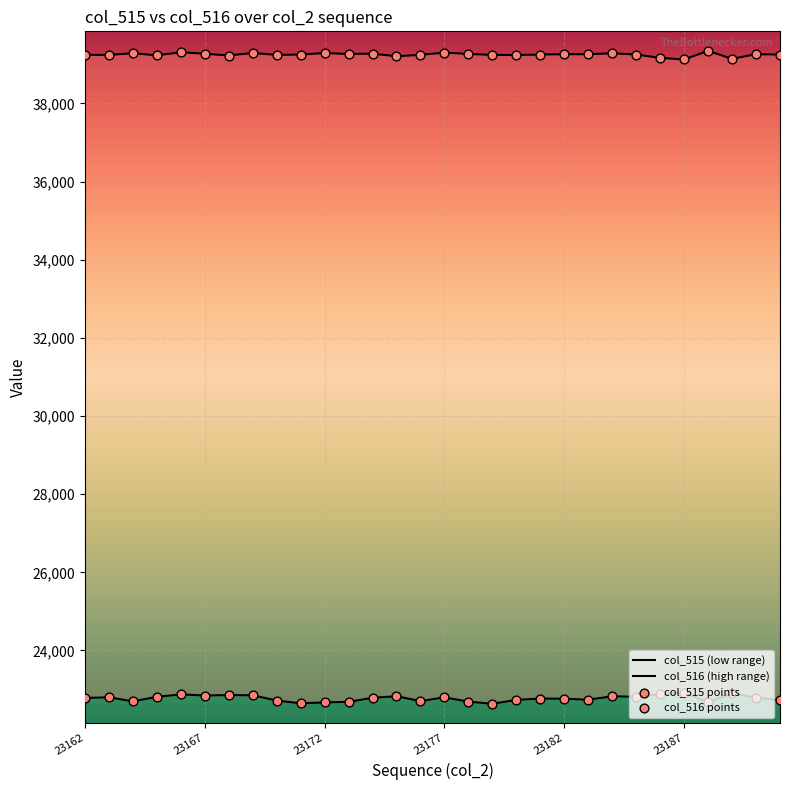

Is the value of col_516 points at 23177 greater than the value of col_515 points at 11?

Yes